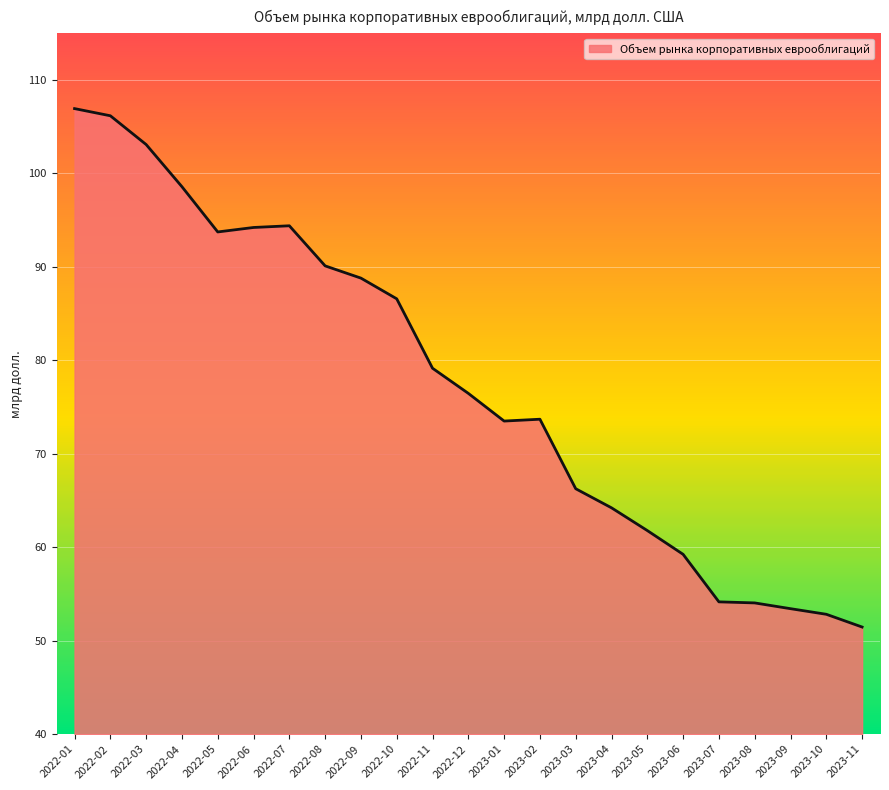

Is it true that the value at 2022-08 is 121.9?

False